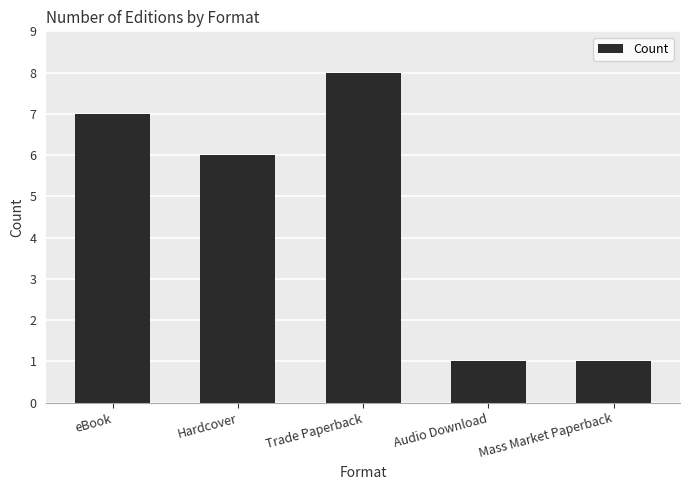

Reading left to right, transcribe all the data shown in this chart.

eBook=7	Hardcover=6	Trade Paperback=8	Audio Download=1	Mass Market Paperback=1